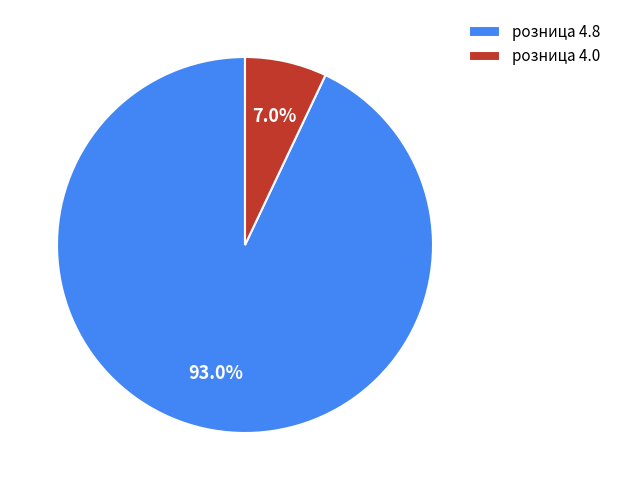

Which slice is the largest?

розница 4.8